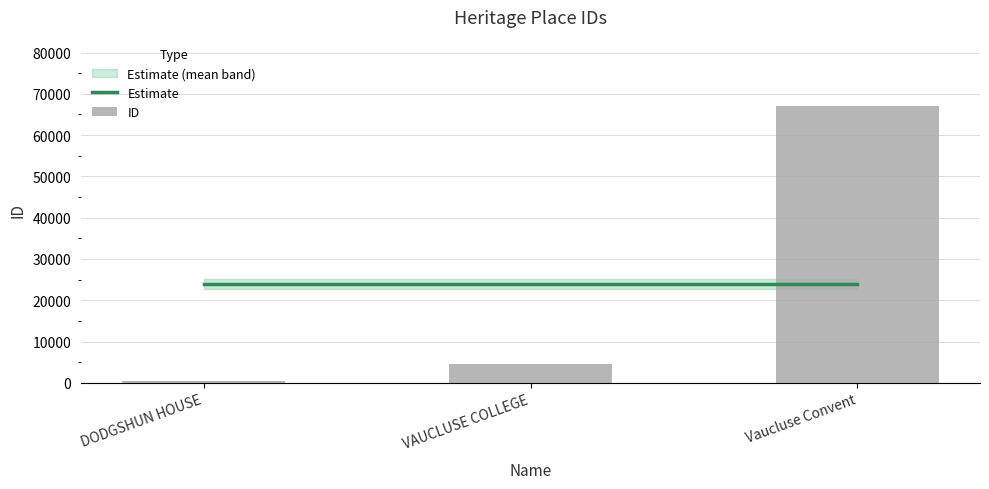

List the series in order of their peak value, lowest first.

Estimate, ID